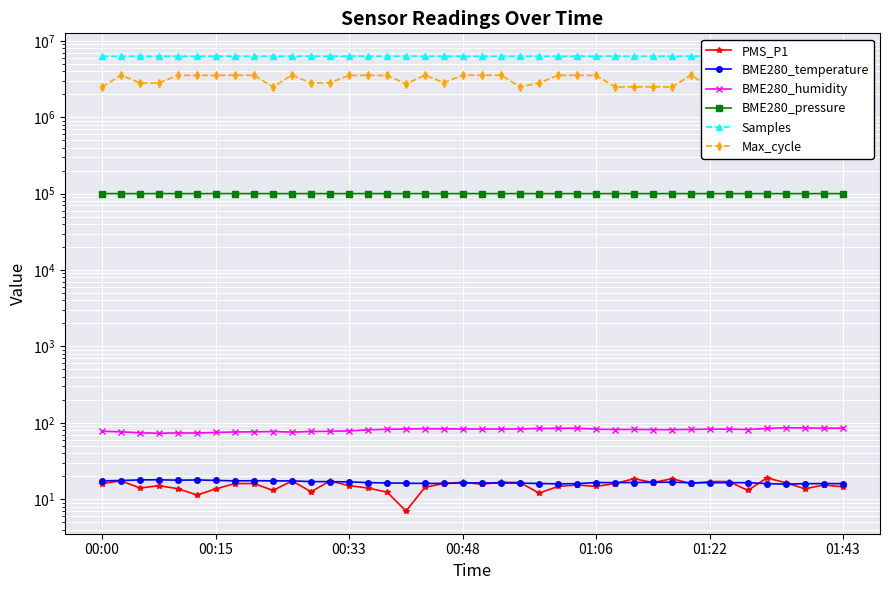

Between 9 and 20, which series saw the biggest shift?

Max_cycle